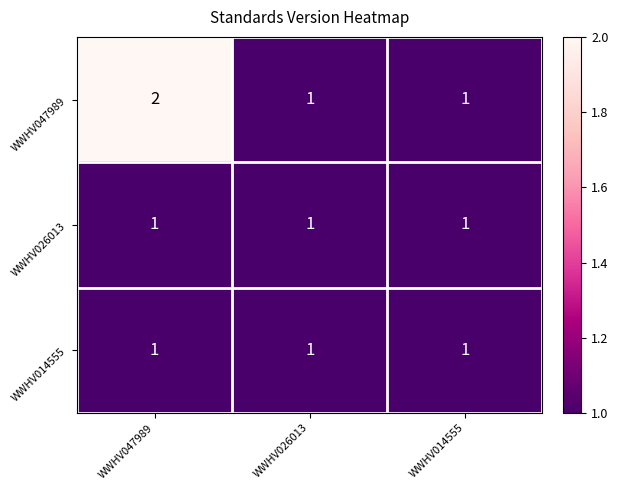

Which series has the largest total across all categories?

WWHV047989